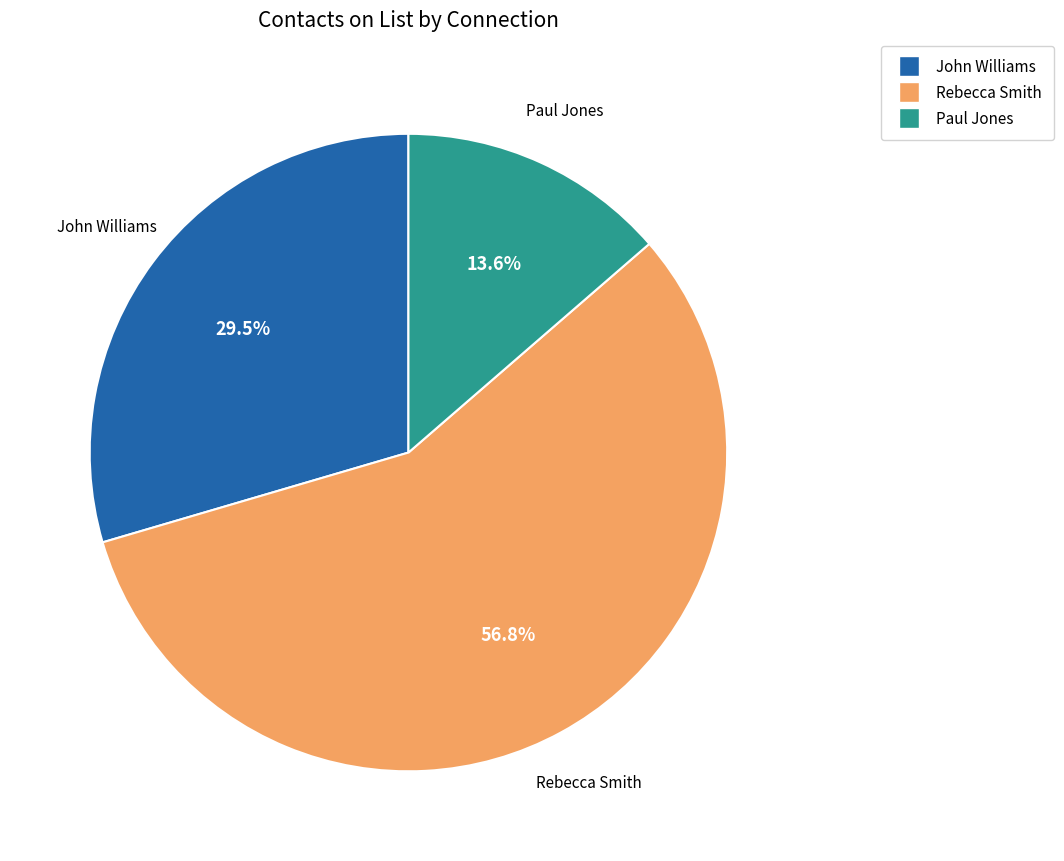

Approximately how many times larger is the value at Rebecca Smith compared to John Williams?

1.9